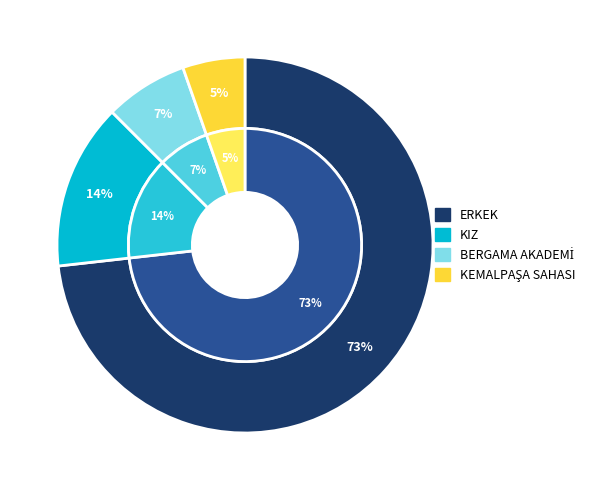

Is it true that KIZ is 5% of the pie?

False